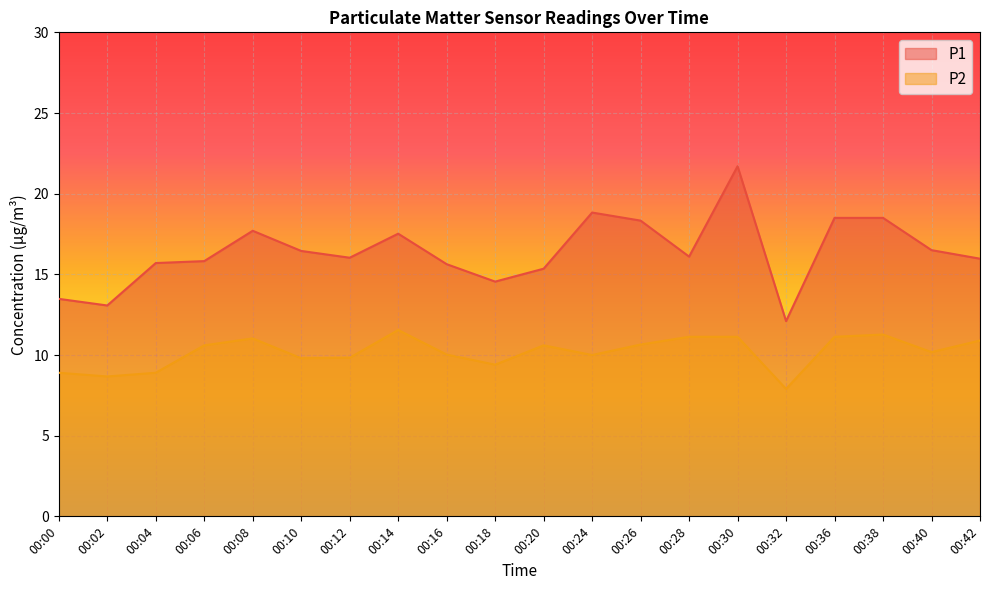

In P1, how many points are higher than both neighbors (excluding endpoints)?

4